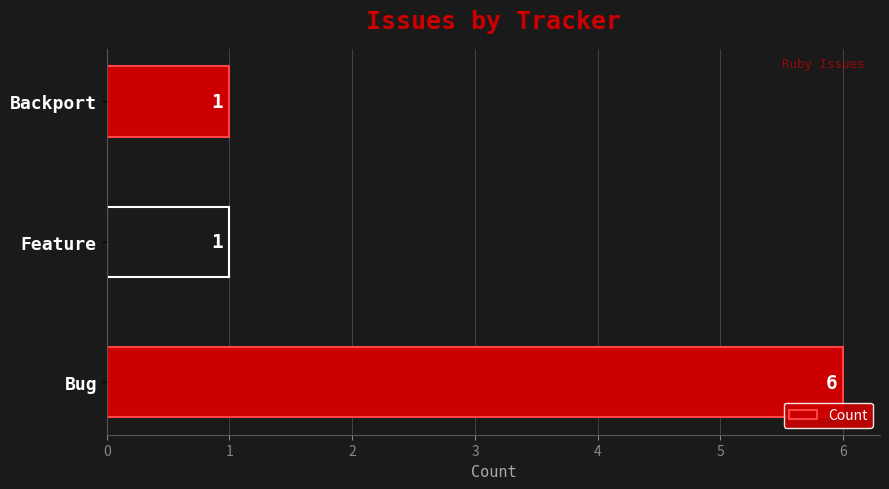

Reading bottom to top, list all the values displayed in this chart.

6	1	1